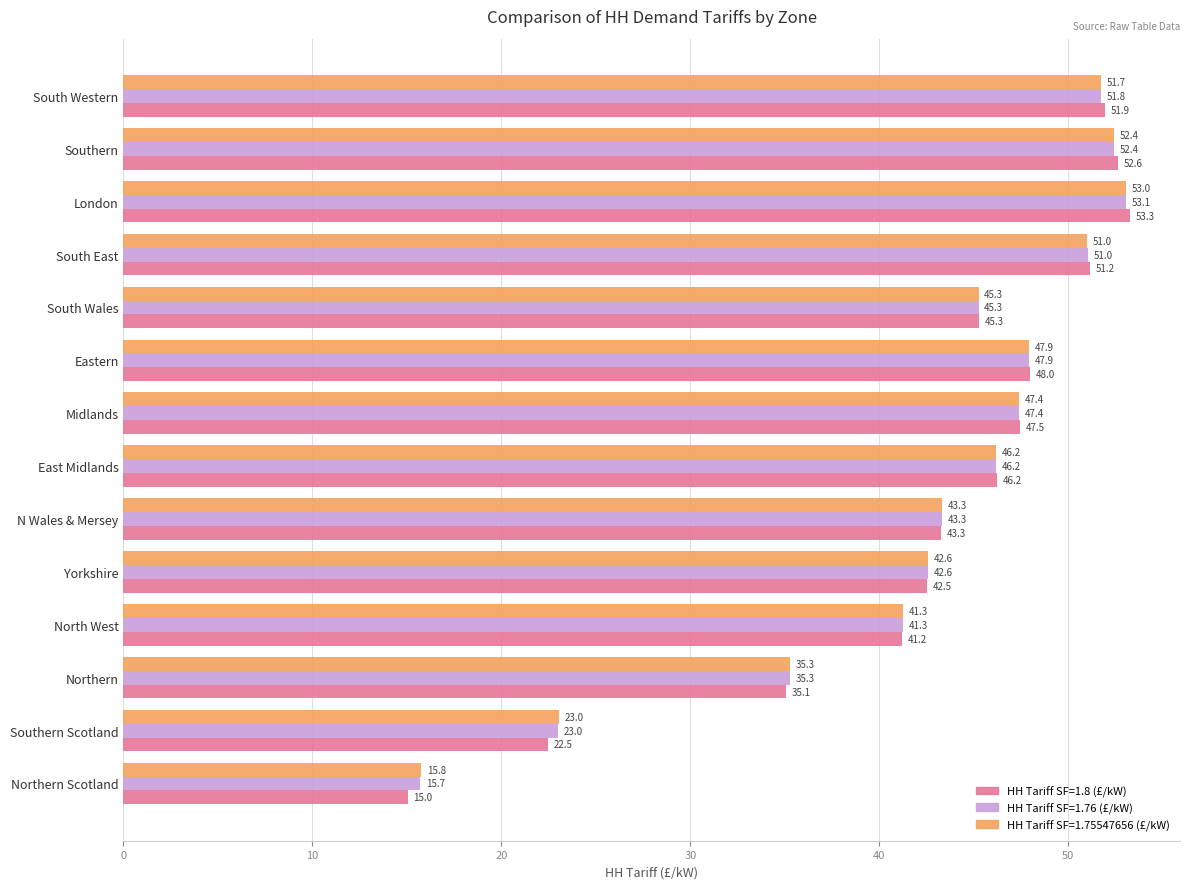

At which category is the sum across all series the highest?

London